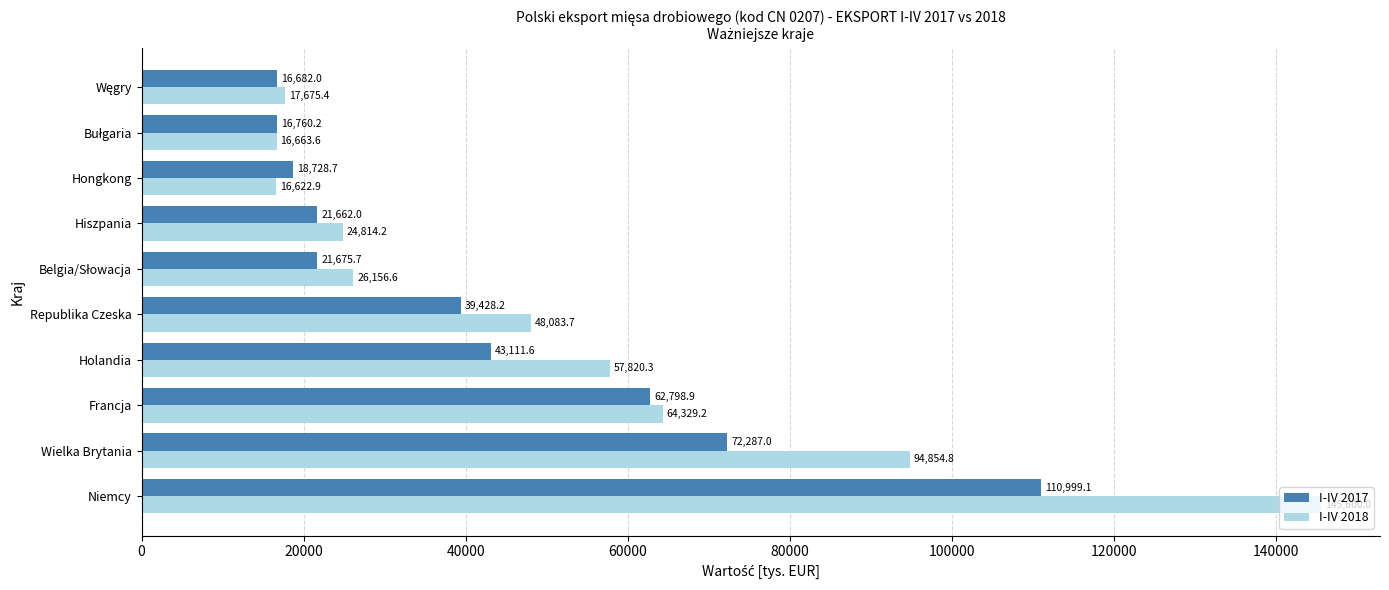

At which label is I-IV 2018 closest to 81111?

Wielka Brytania